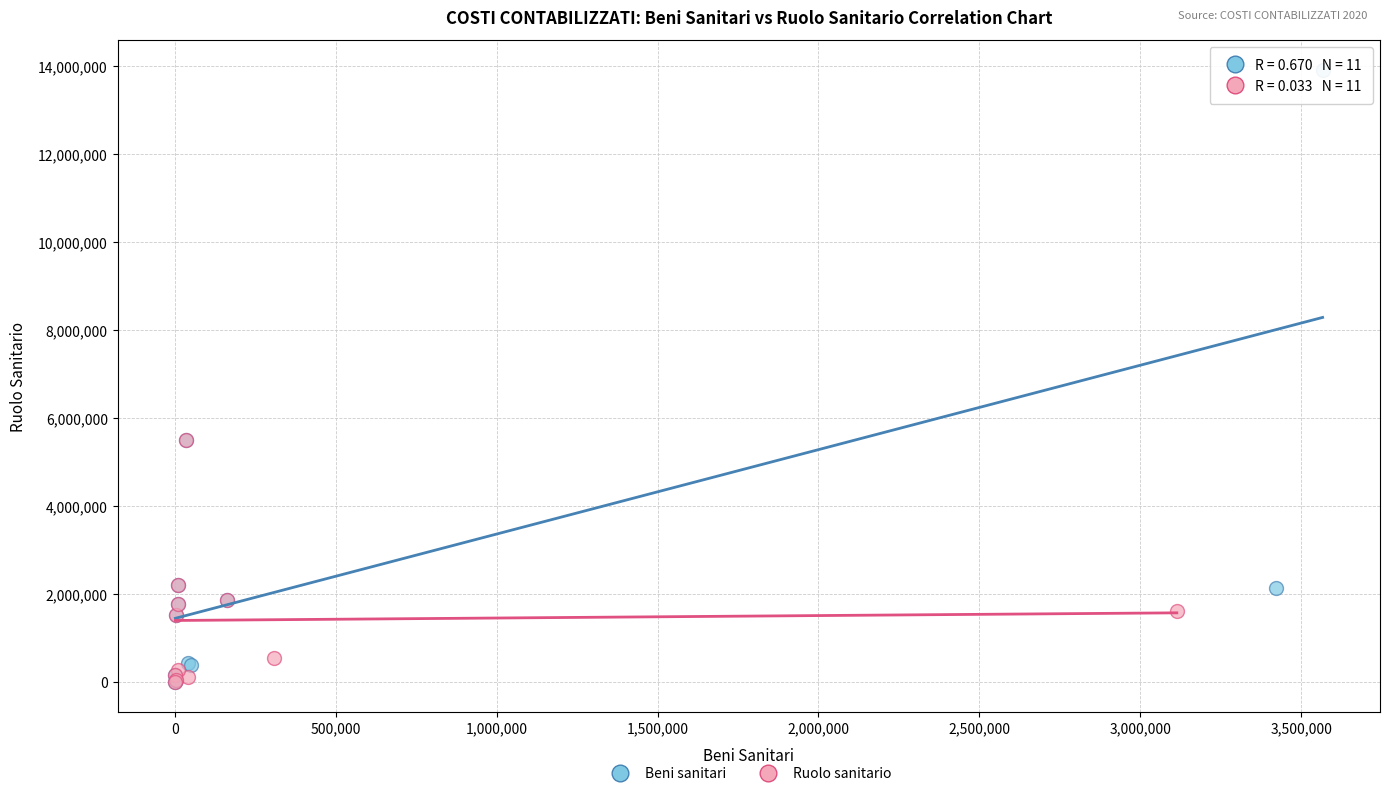

What are all the series names shown in the legend?

Beni sanitari, Ruolo sanitario